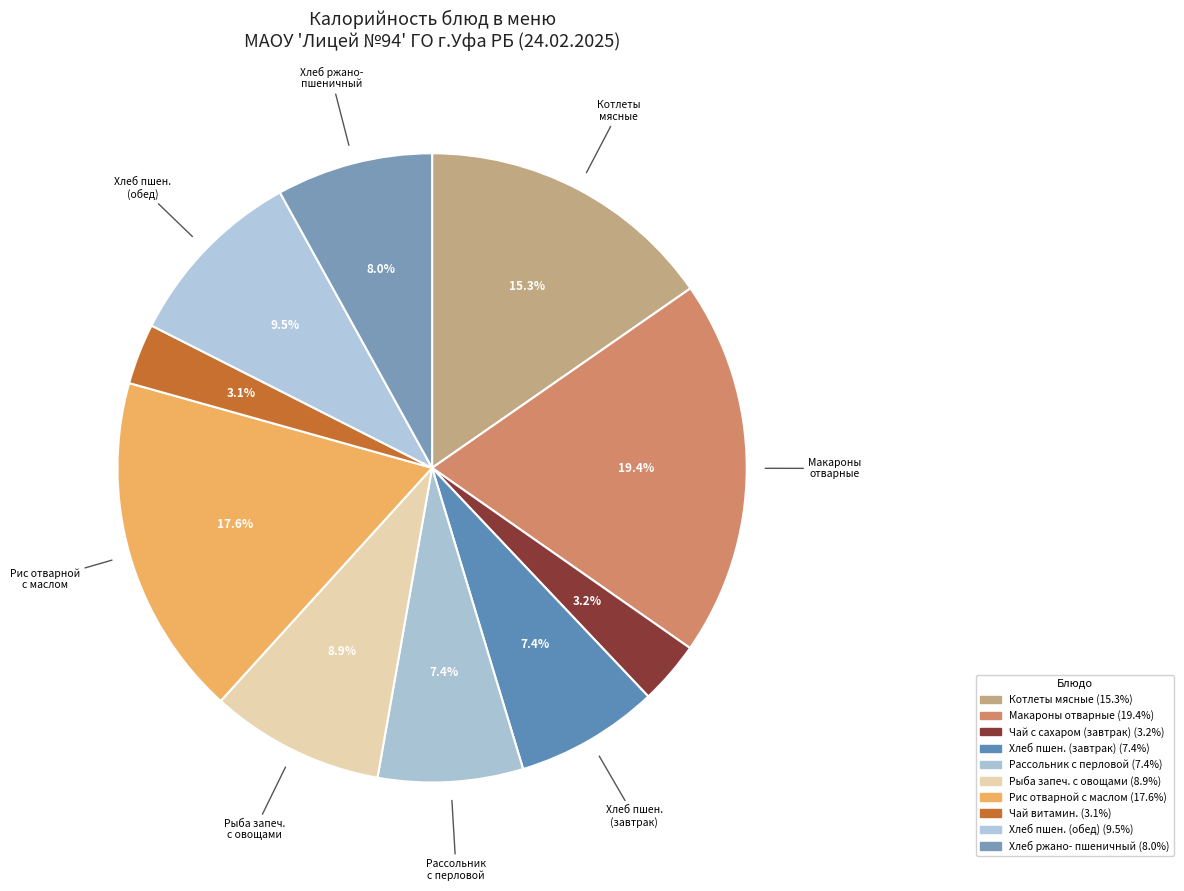

Count the number of slices in the pie.

10